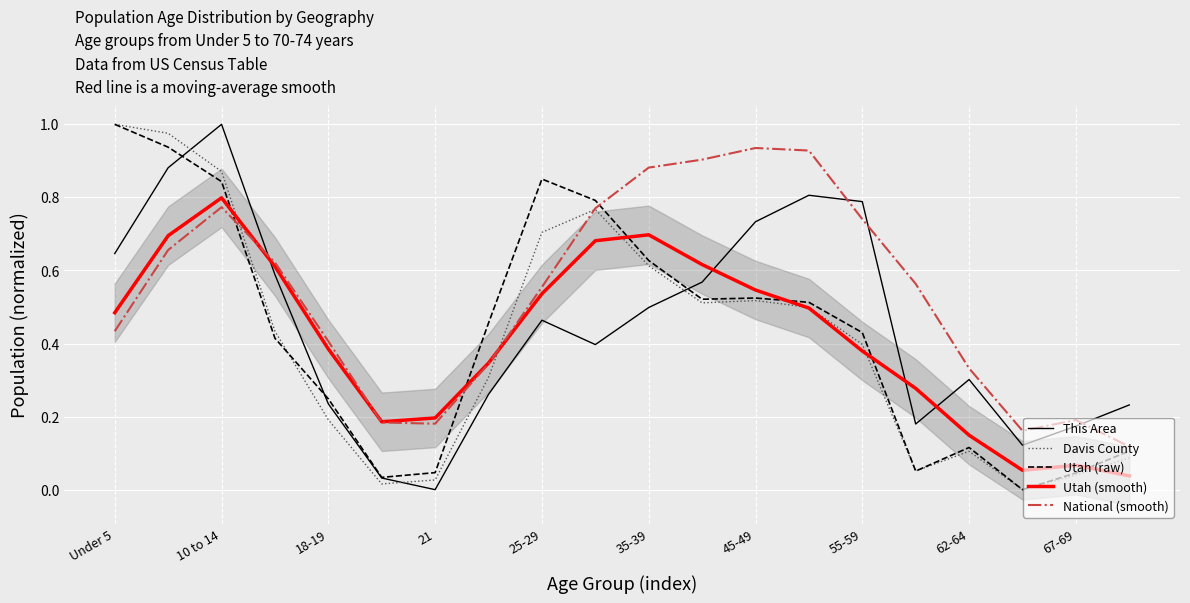

Which category has the highest value in the Utah (smooth) series?

10 to 14